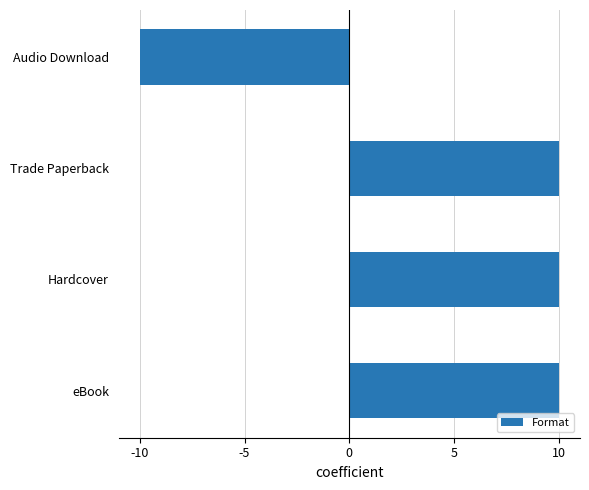

What is the difference between the values at Trade Paperback and Audio Download?

20